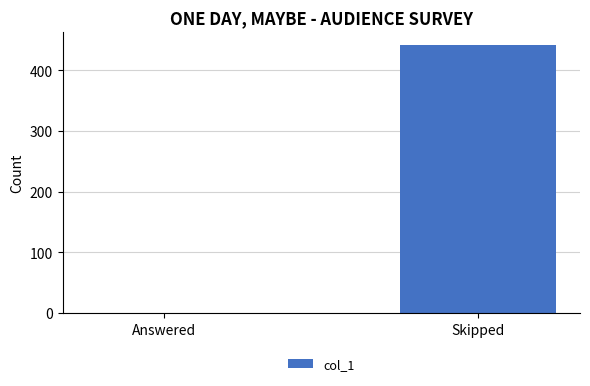

Reading left to right, transcribe all the data shown in this chart.

0	442